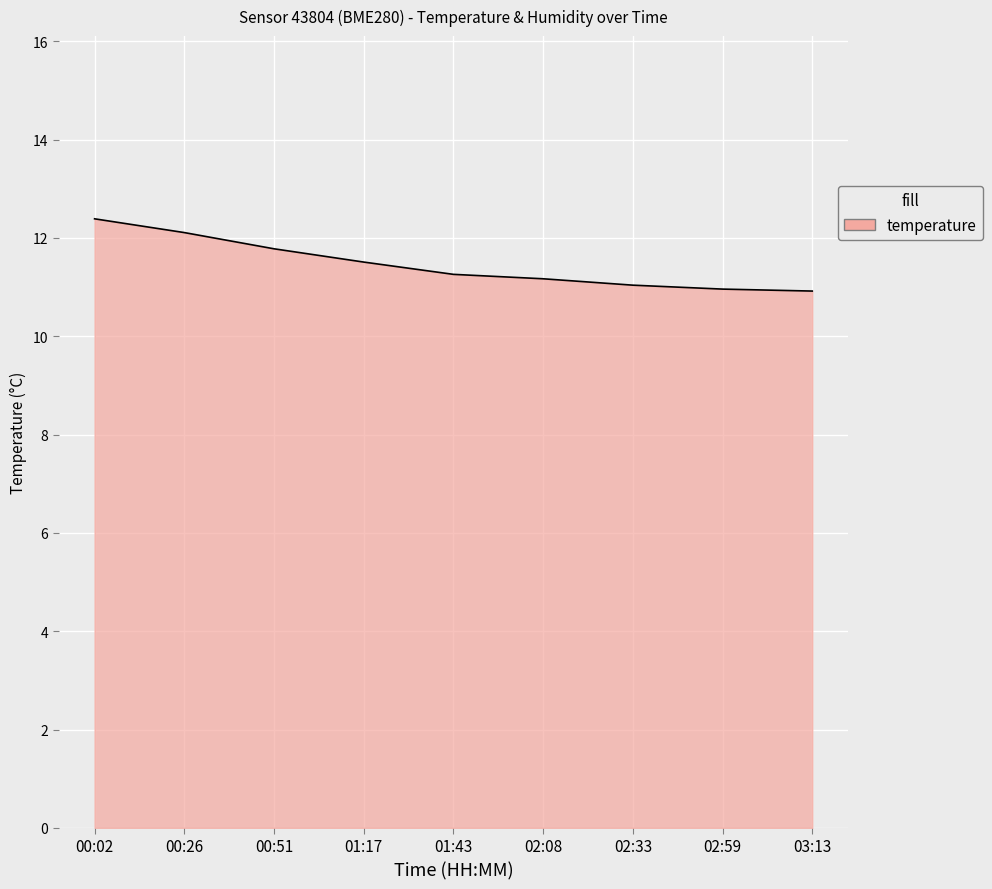

What is the smallest value displayed?

10.9